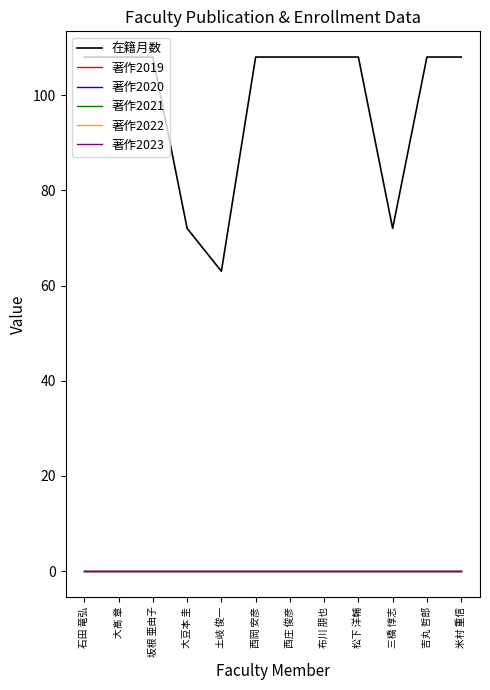

What is the average value of the 在籍月数 series?

98